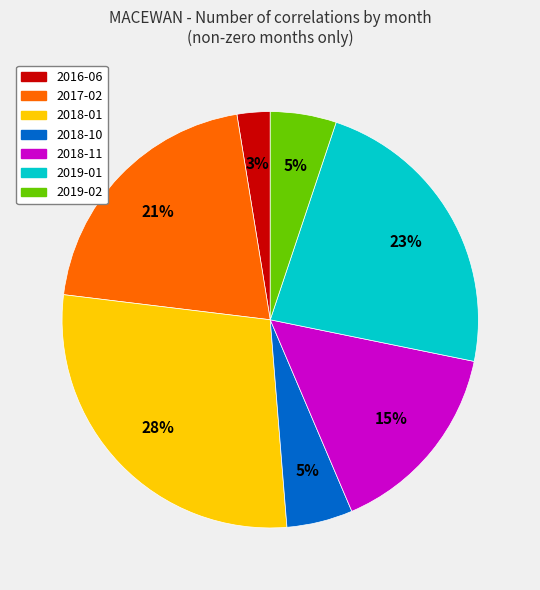

Count the number of slices in the pie.

7